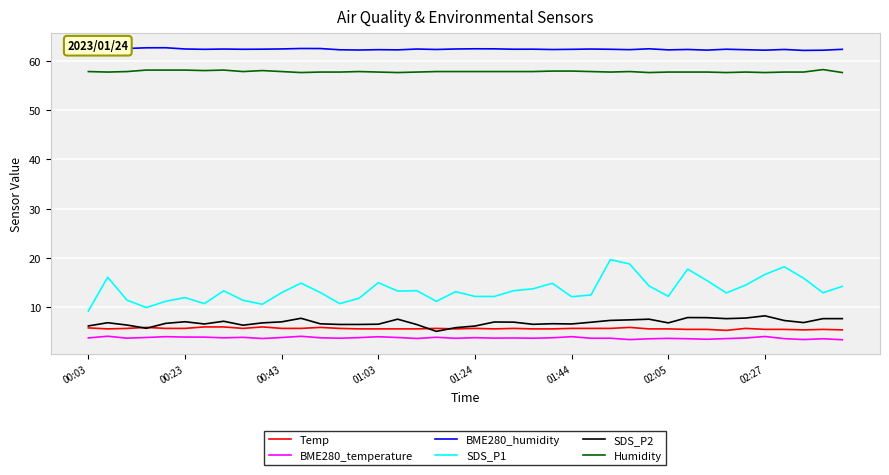

True or false: SDS_P2 and SDS_P1 cross at least once.

False